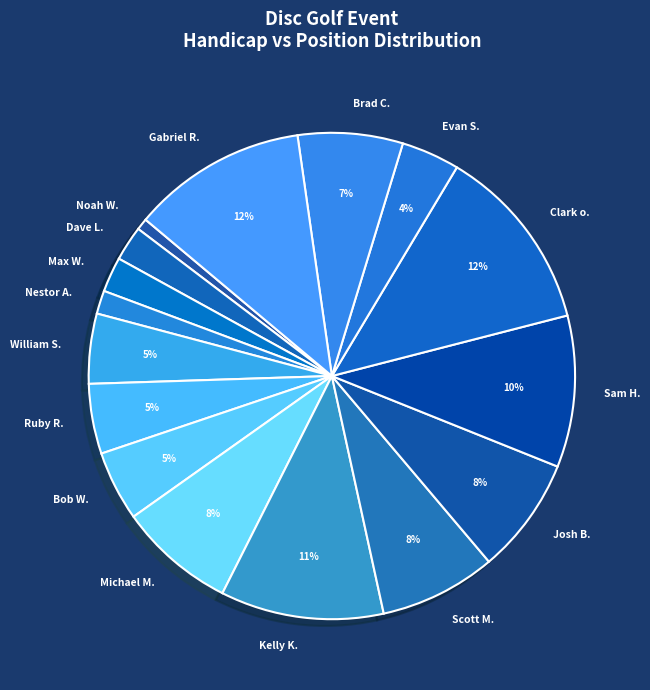

Count the number of slices in the pie.

16